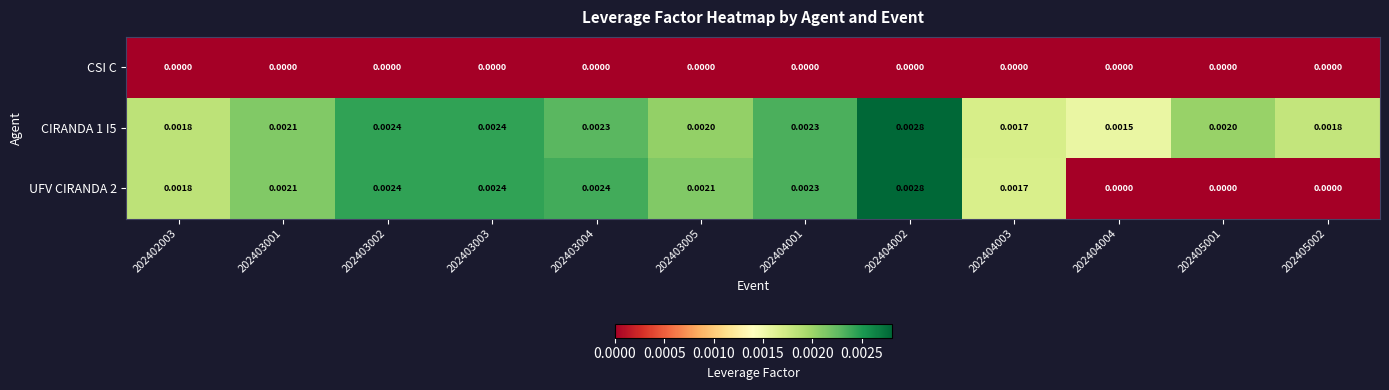

Is the value of UFV CIRANDA 2 at 202403001 greater than the value of CSI C at 202402003?

Yes